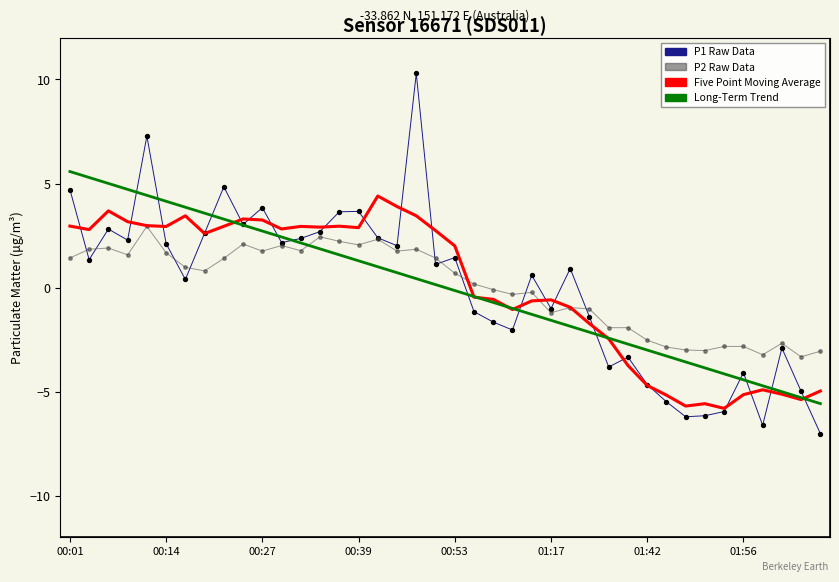

Which series has the widest spread of values?

P1 Raw Data